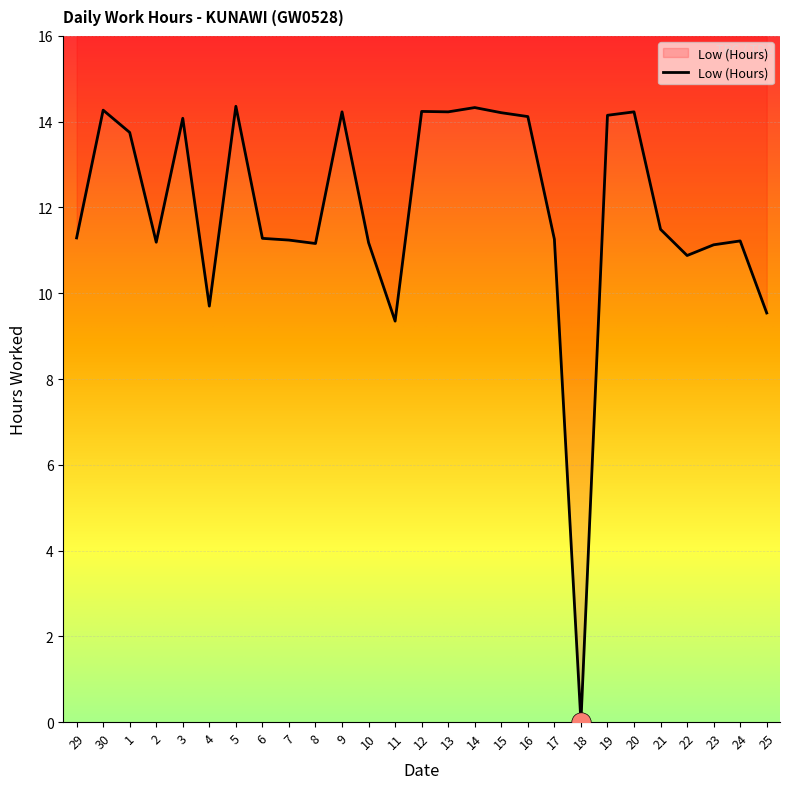

What is the sum of all values?

322.1